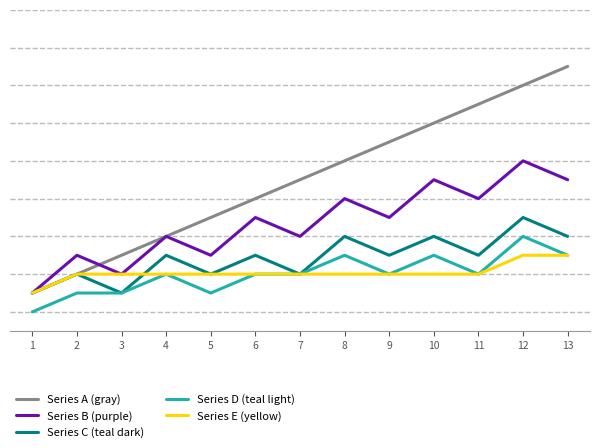

What are all the series names shown in the legend?

Series A (gray), Series B (purple), Series C (teal dark), Series D (teal light), Series E (yellow)